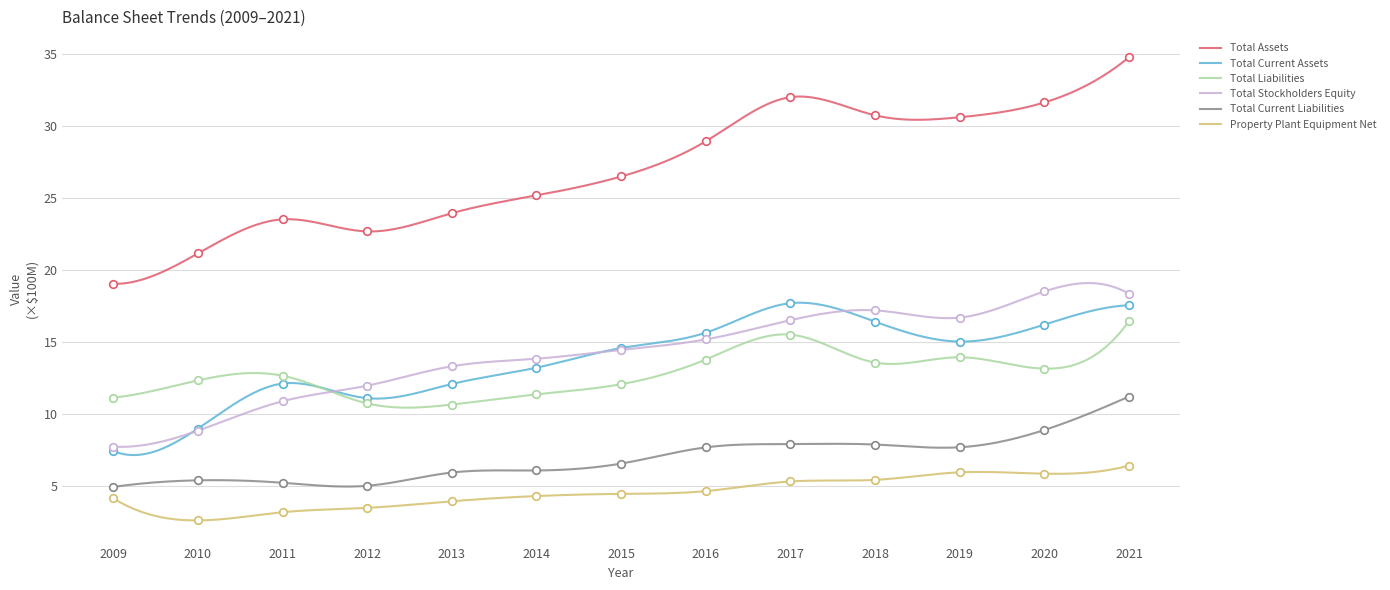

At how many categories does at least one series exceed 13?

13